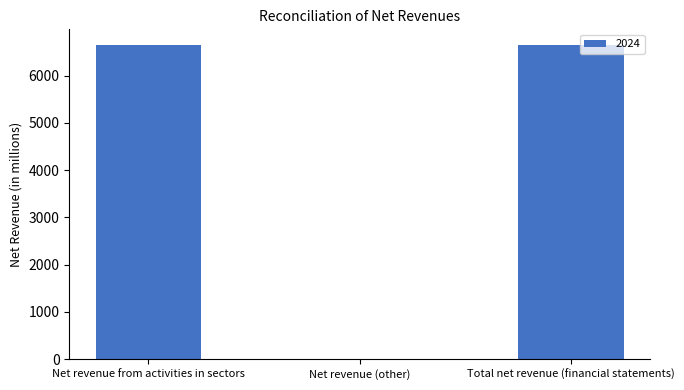

Is it true that the value at Net revenue (other) is 0?

True